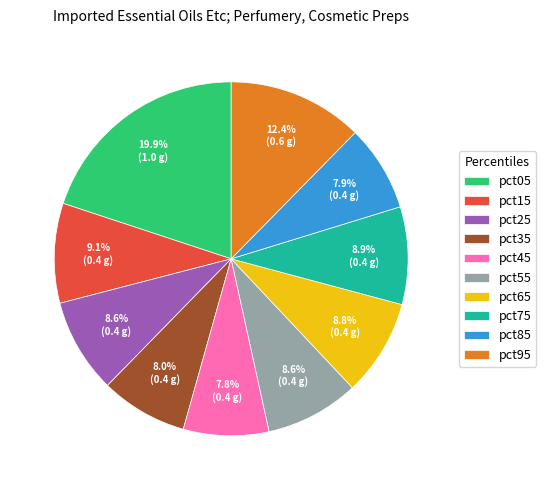

True or false: pct85 accounts for 8% of the total.

True